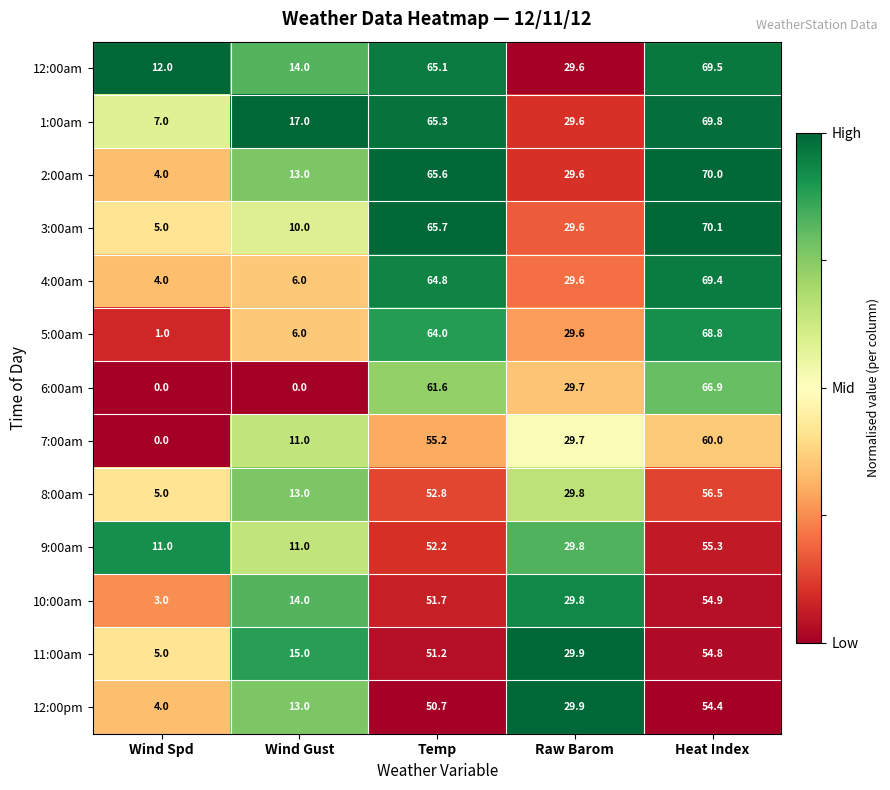

What is the total value across all series at Wind Spd?

61.0